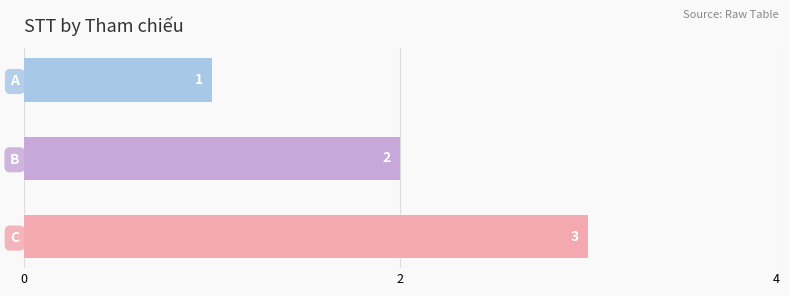

What is the smallest value displayed?

1